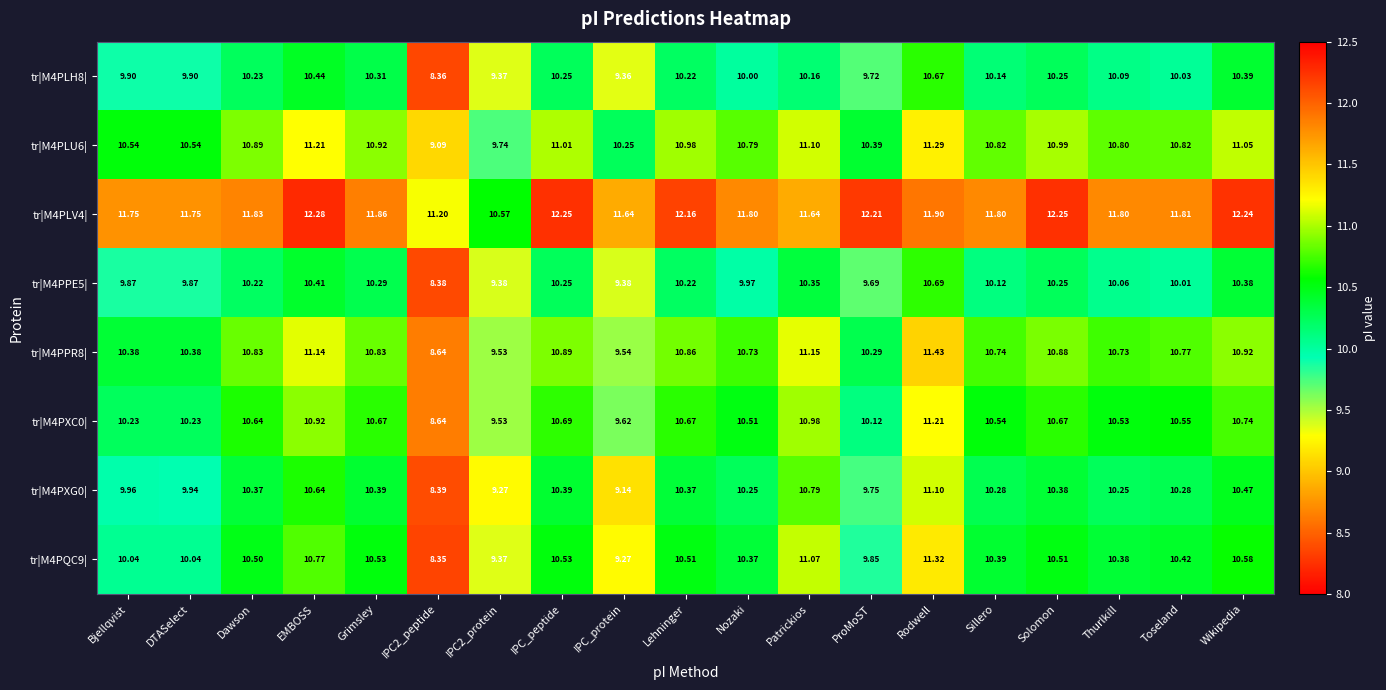

At which label does tr|M4PXC0| first exceed 10?

Bjellqvist